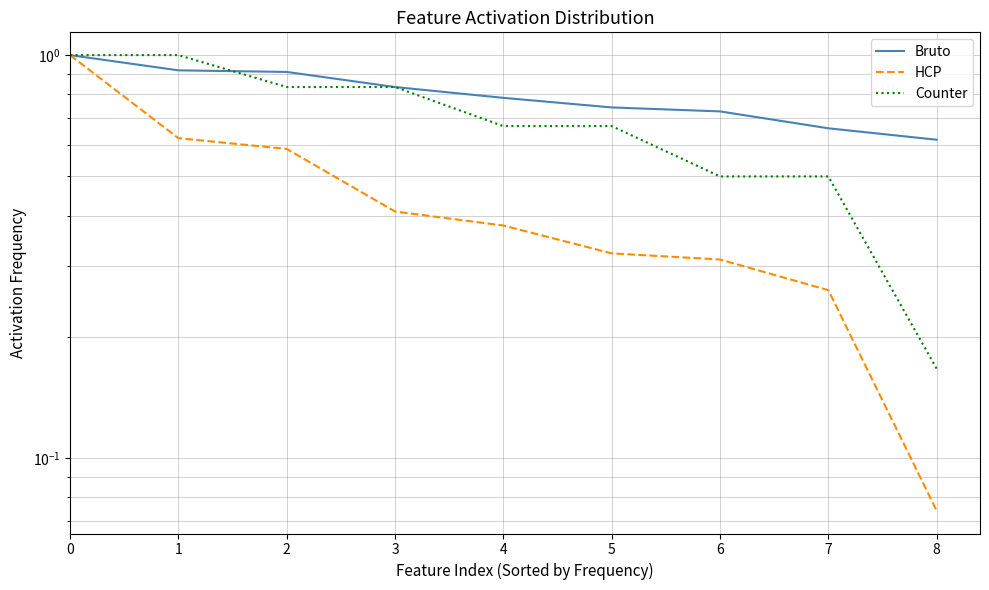

List the labels in order of Bruto value, largest first.

0, 1, 2, 3, 4, 5, 6, 7, 8